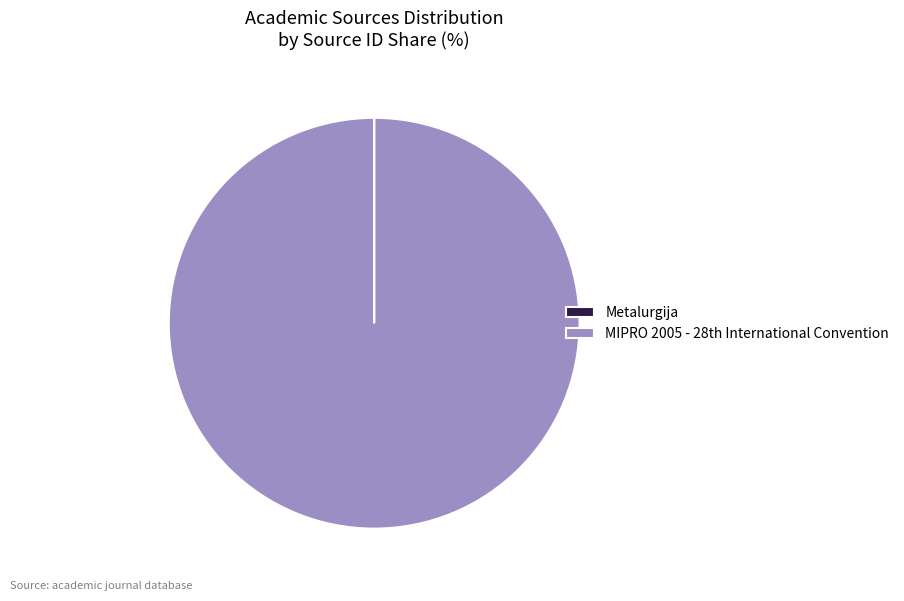

Is there a majority slice in this chart?

Yes